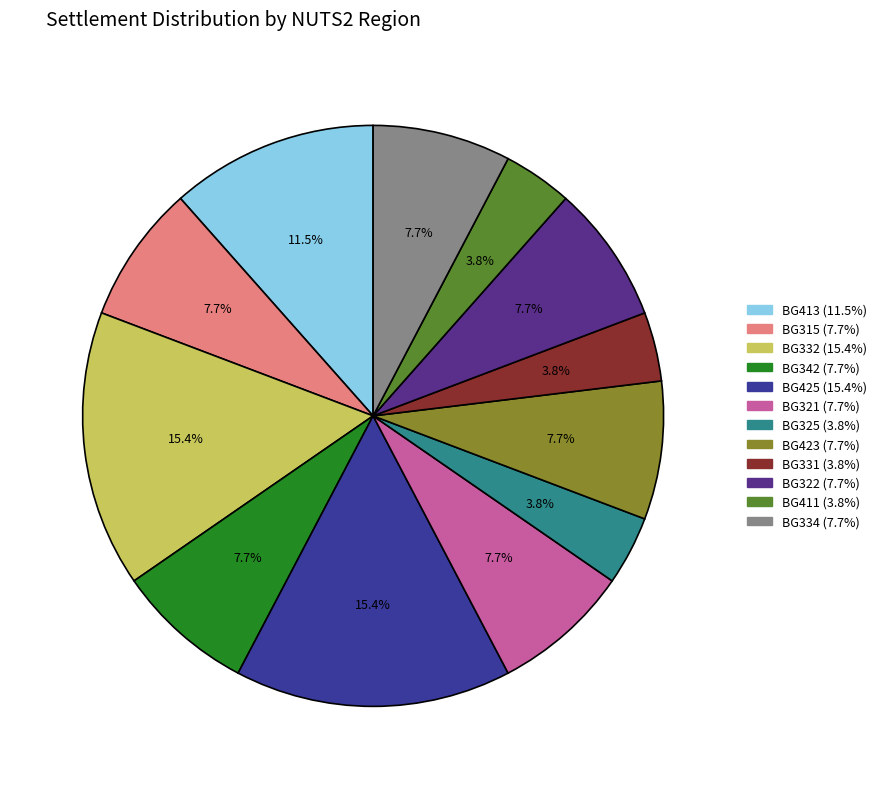

Does any single category account for the majority?

No